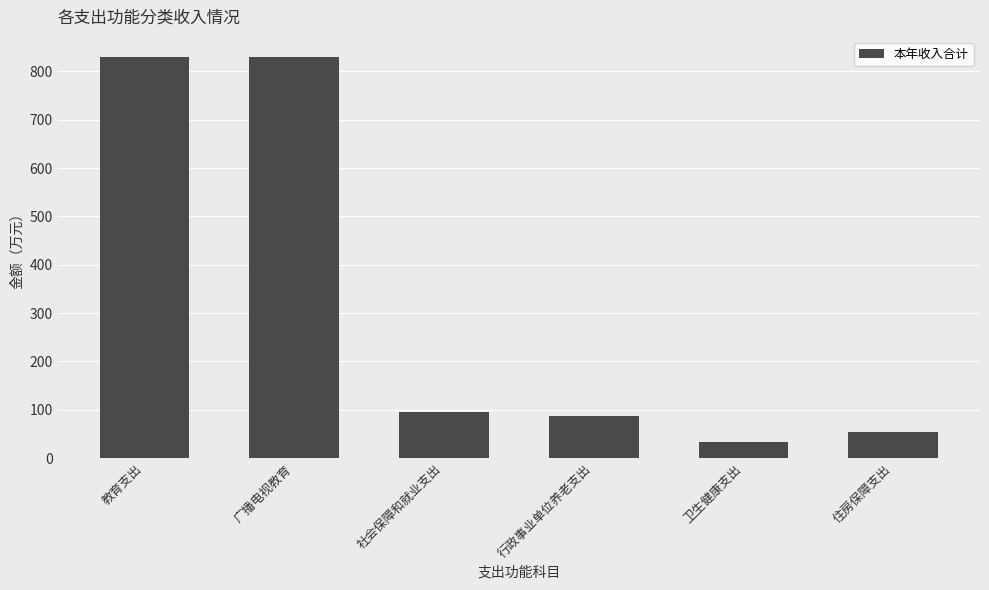

What is the minimum value shown in the chart?

33.3